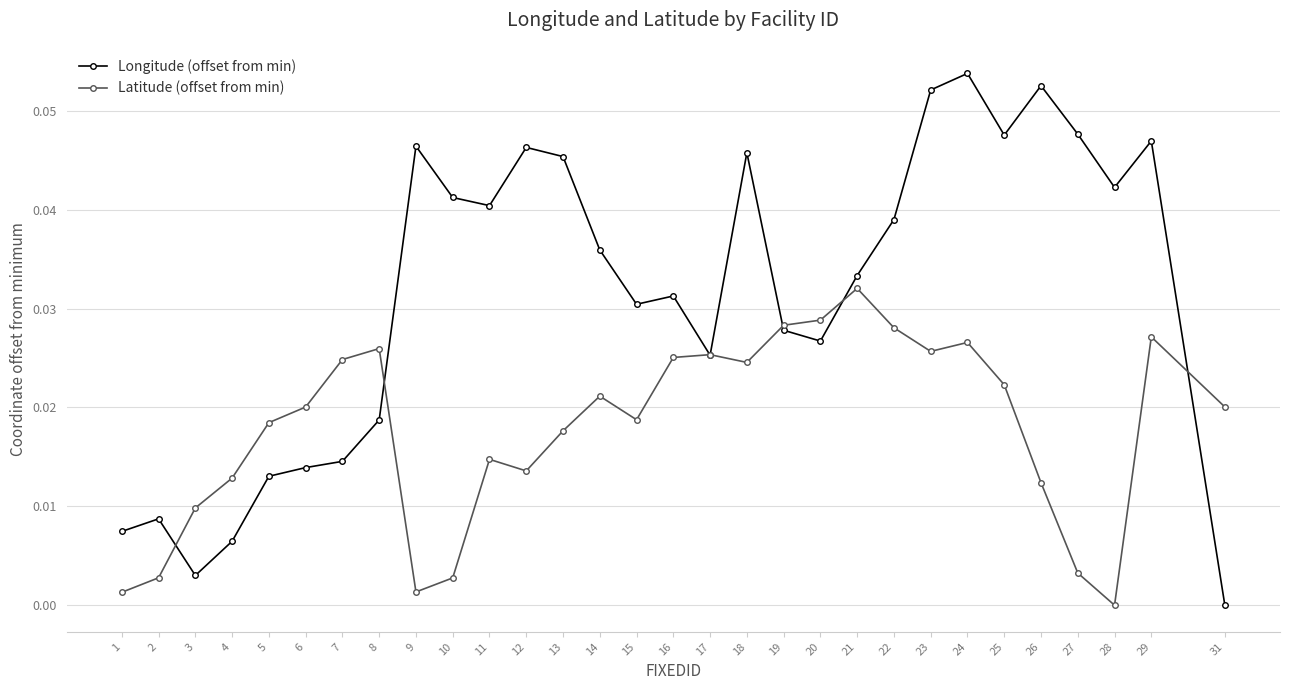

Which series has the widest spread of values?

Longitude (offset from min)